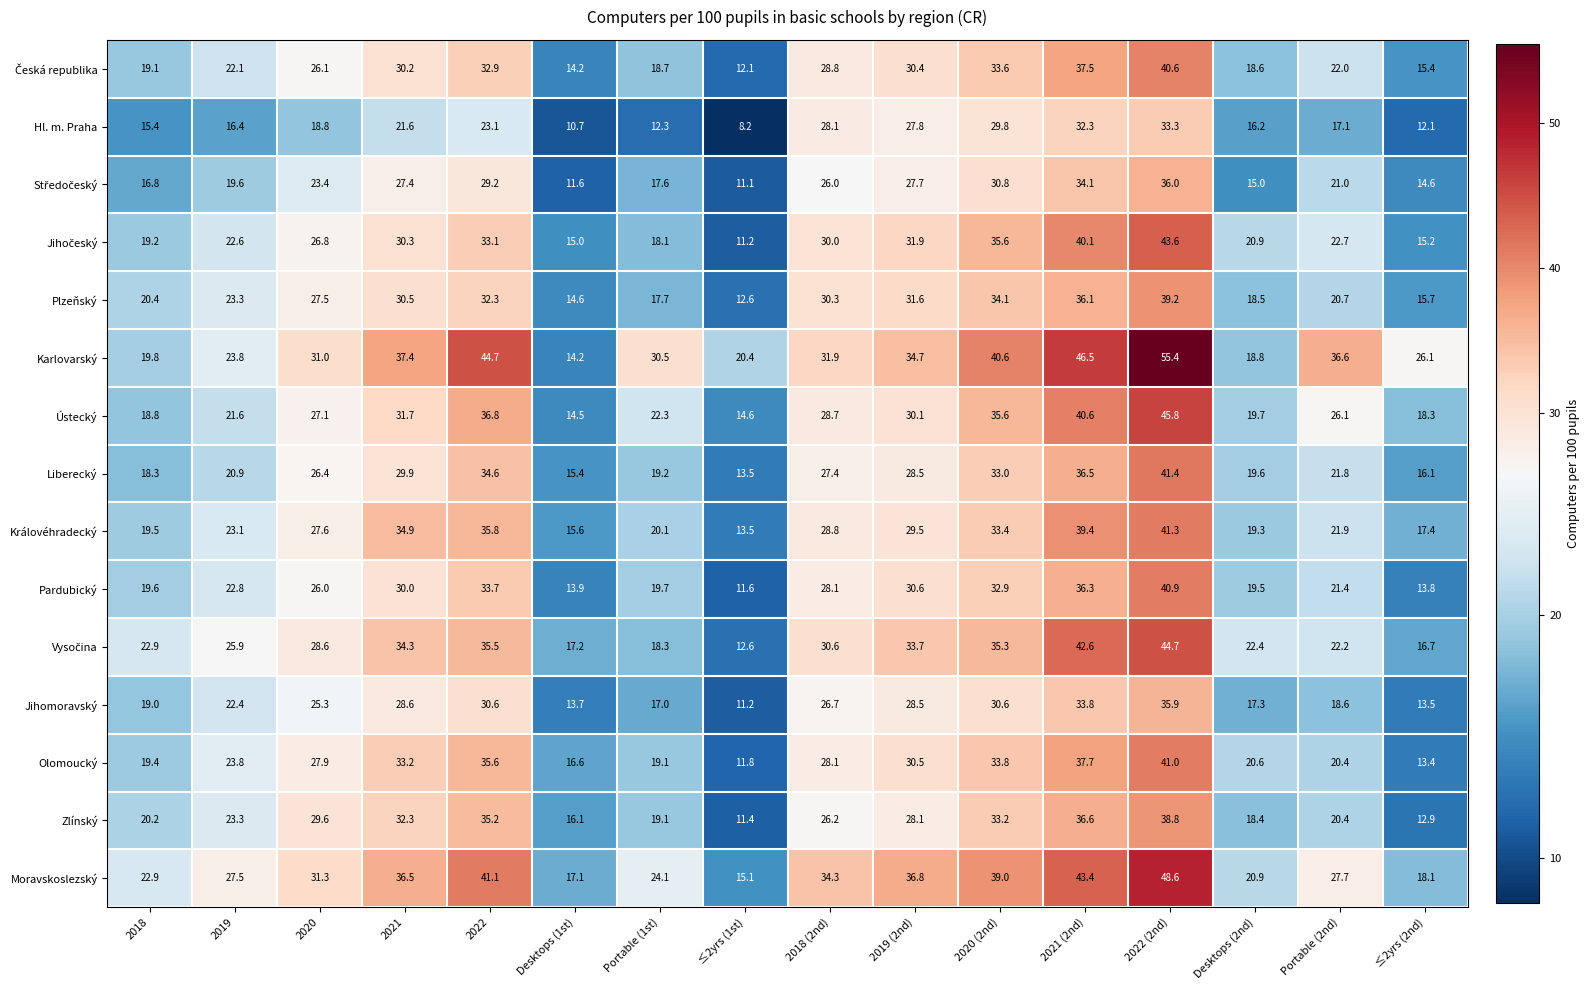

What is the difference between the maximum and second lowest values in the Ústecký series?

31.2